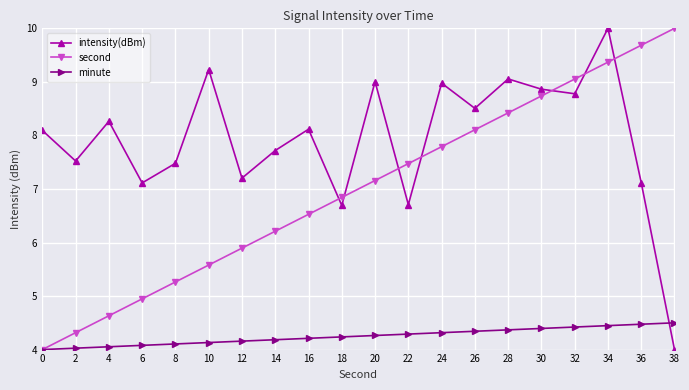

Rank the categories by second value from lowest to highest.

0, 2, 4, 6, 8, 10, 12, 14, 16, 18, 20, 22, 24, 26, 28, 30, 32, 34, 36, 38